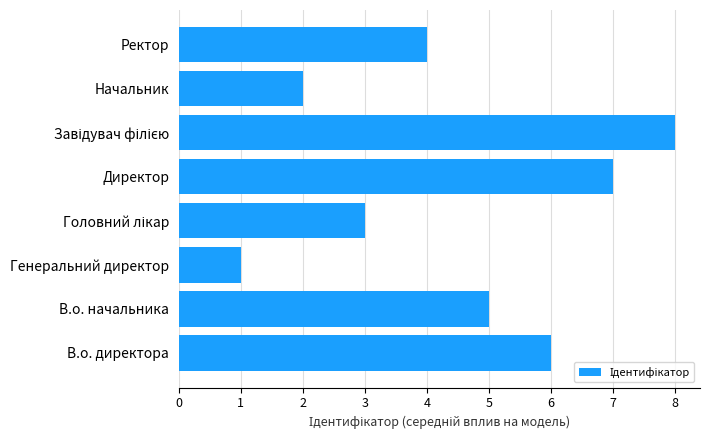

What is the change in value from Директор to Ректор?

-3